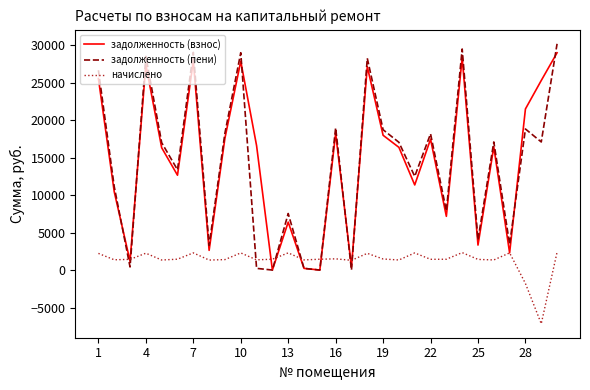

Which series has the widest spread of values?

задолженность (пени)